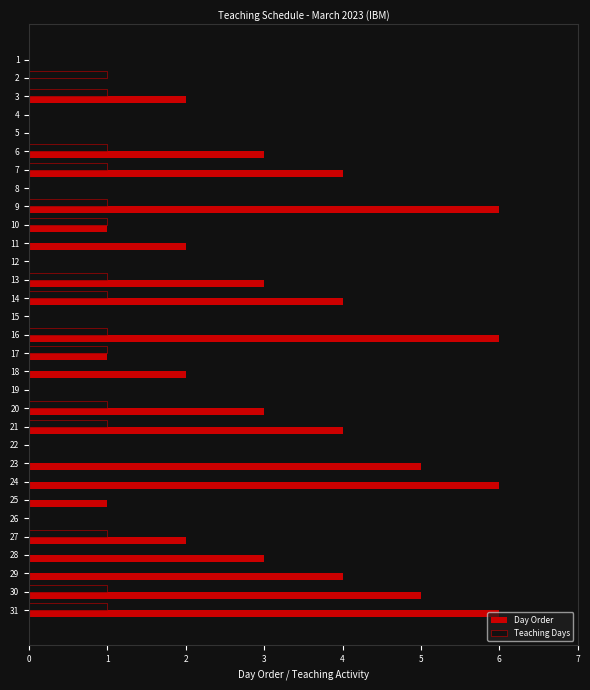

What are all the series names shown in the legend?

Day Order, Teaching Days